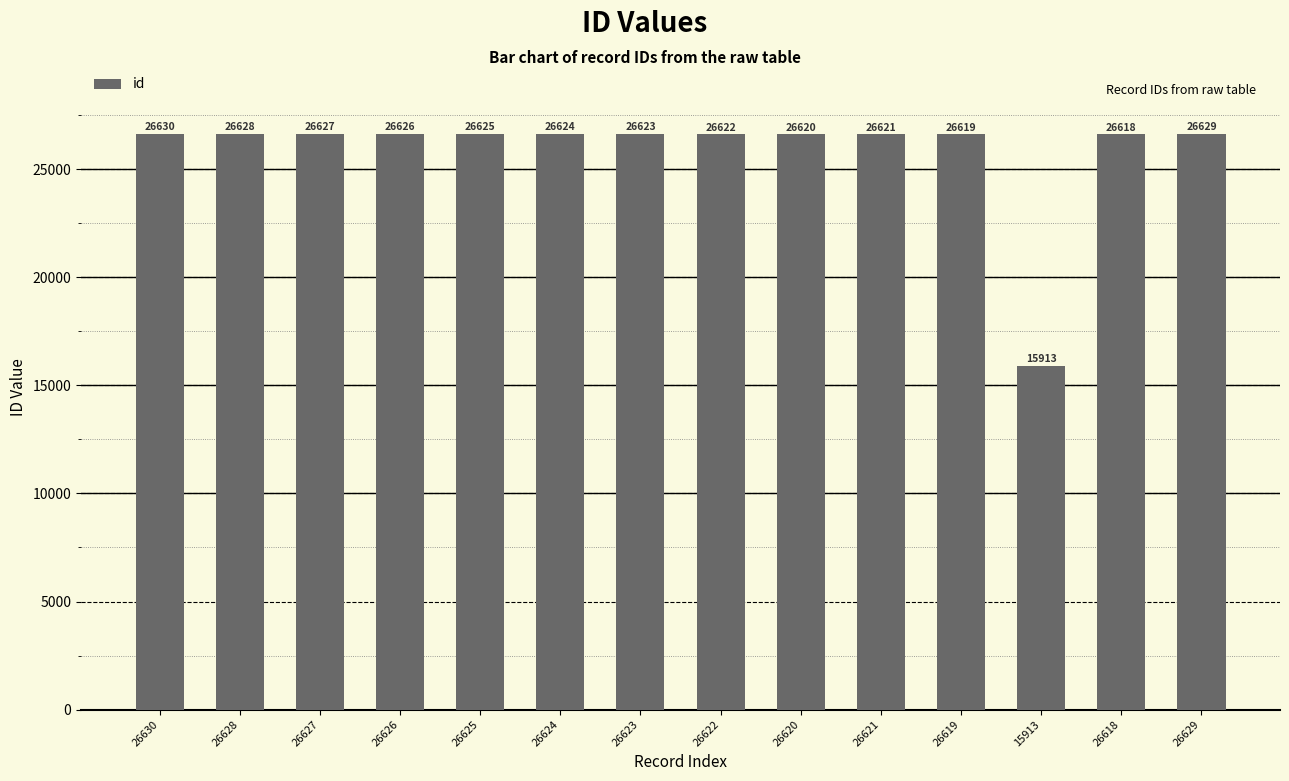

What is the label of the 7th bar from the left?

26623